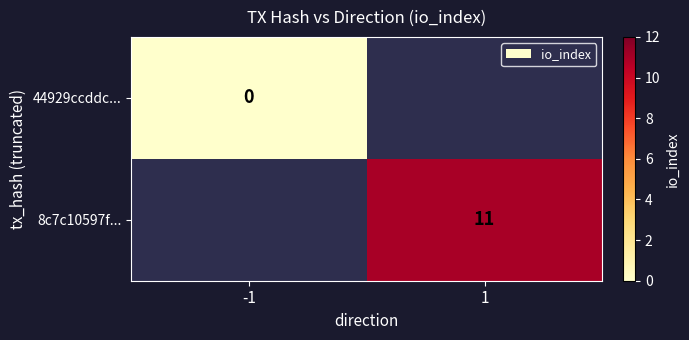

The value of 8c7c10597f... at 1 is 3. True or false?

False